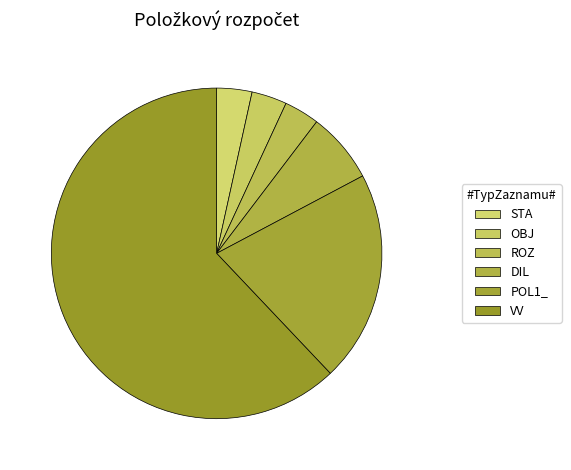

Which category has the biggest portion of the pie?

VV